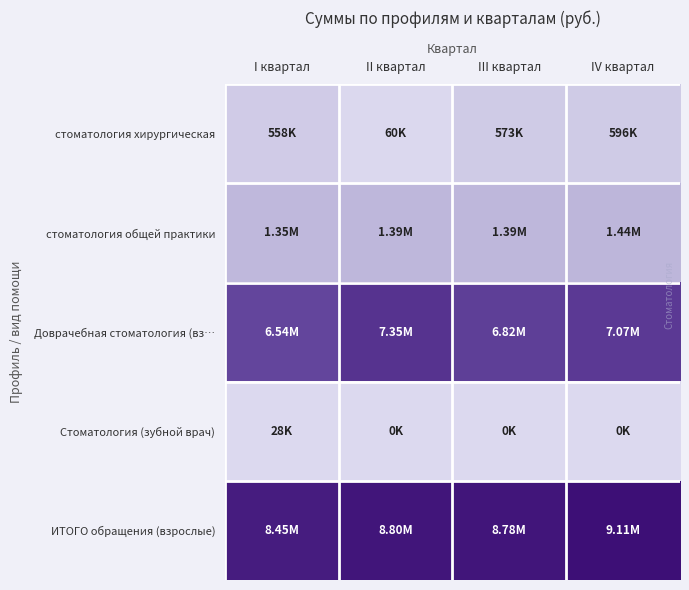

Which has a higher value, III квартал or IV квартал?

IV квартал